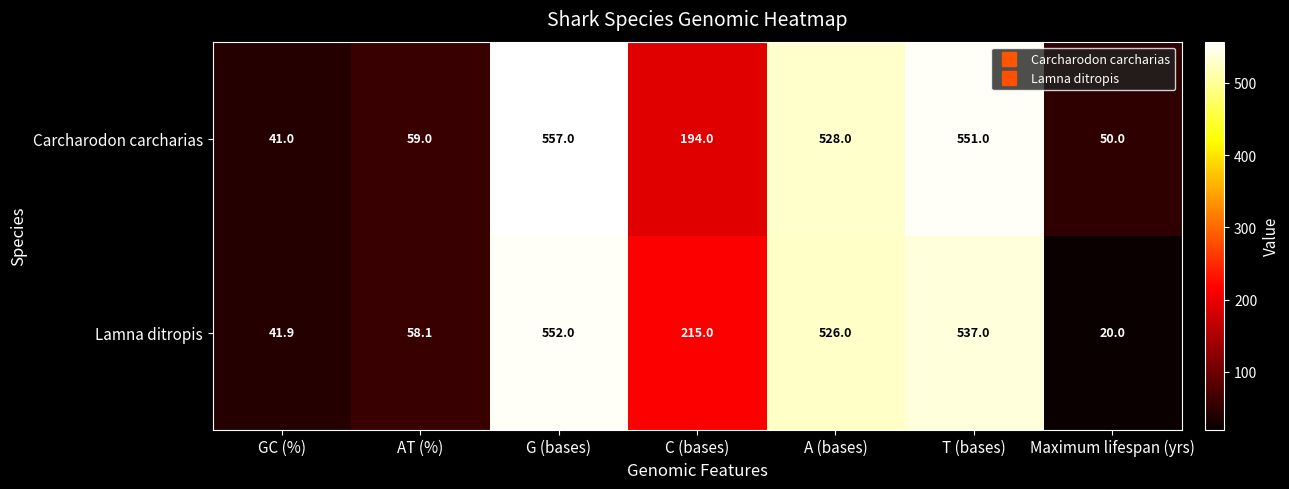

Which series changed the most between AT (%) and A (bases)?

Carcharodon carcharias